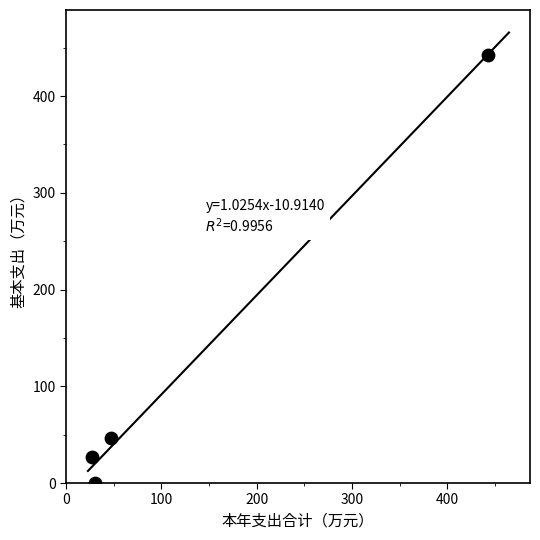

What is the average X value?

136.5